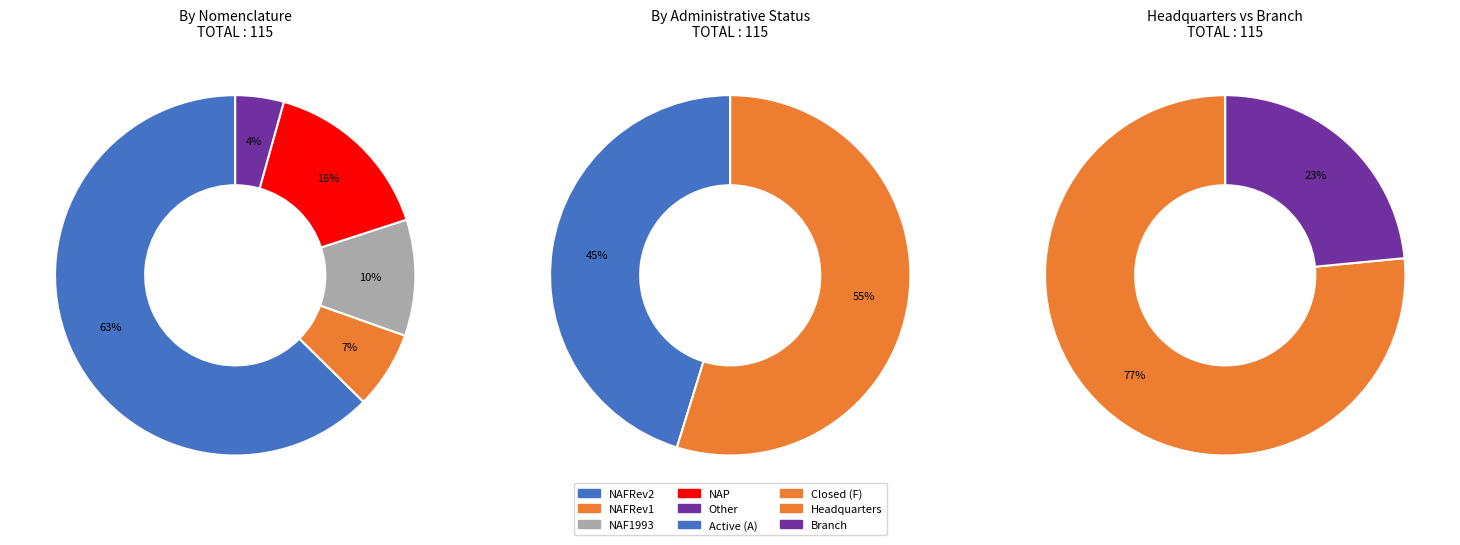

Is it true that Other is 1% of the pie?

False